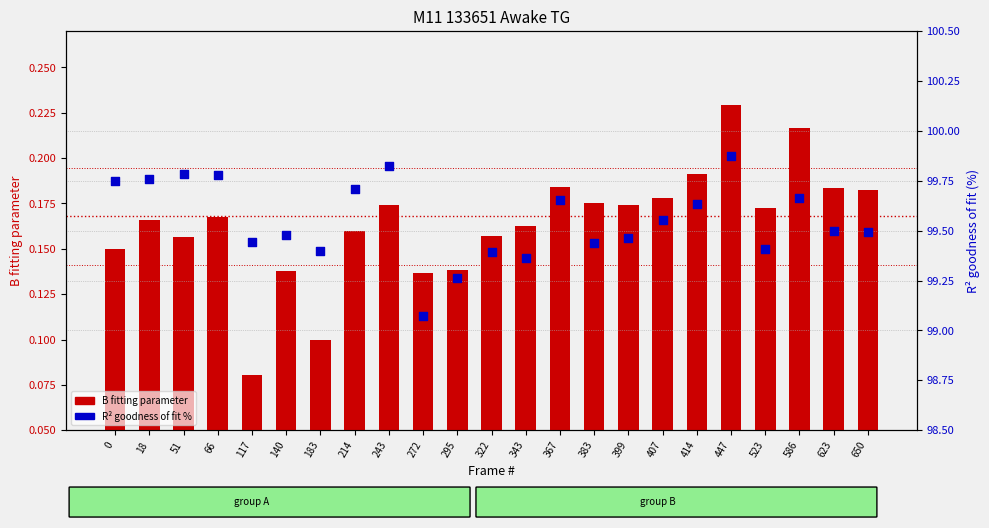

At which category is the sum across all series the highest?

447